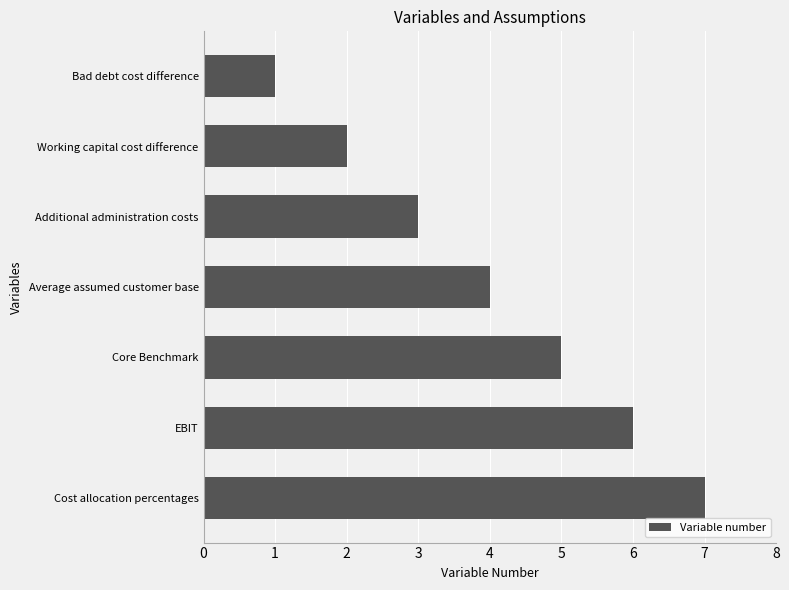

Rank the categories by value from highest to lowest.

Cost allocation percentages, EBIT, Core Benchmark, Average assumed customer base, Additional administration costs, Working capital cost difference, Bad debt cost difference